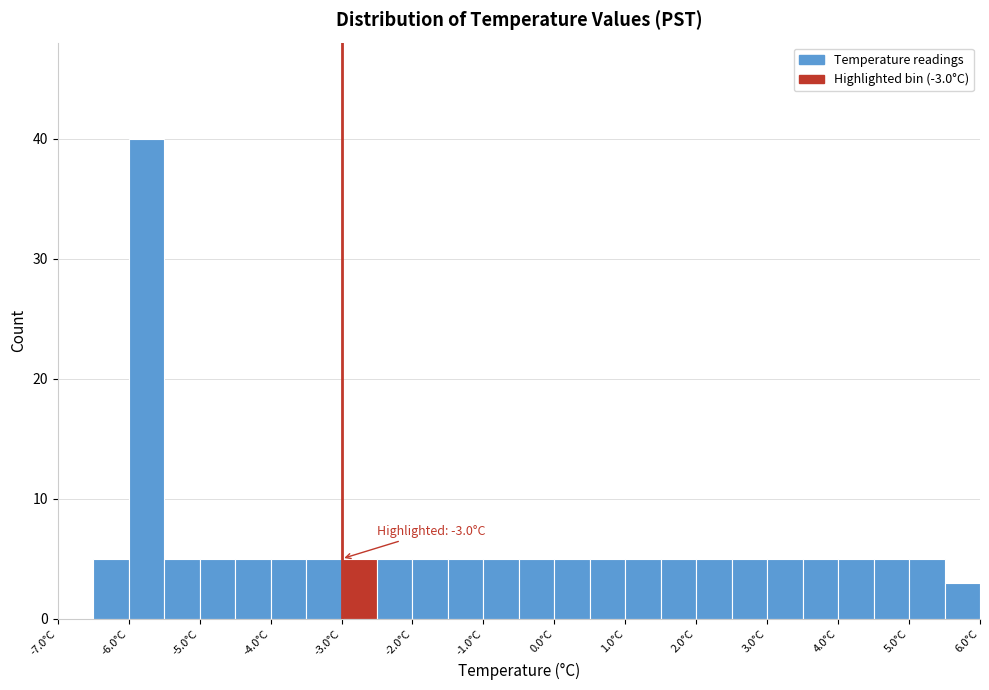

Which range on the x-axis has the tallest bar?

-6.0 to -5.5